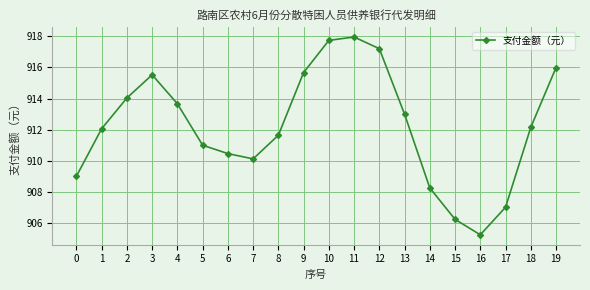

Where is the first local minimum?

7